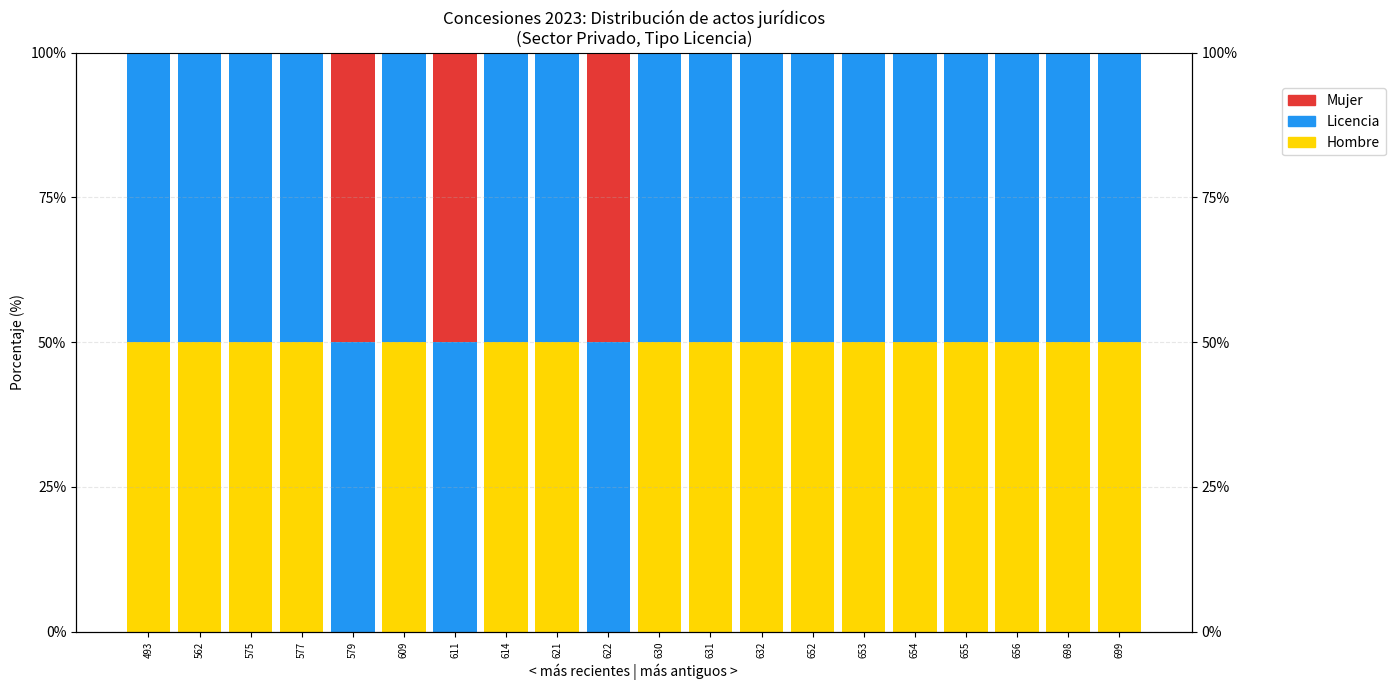

List the labels in order of Mujer value, largest first.

579, 611, 622, 493, 562, 575, 577, 609, 614, 621, 630, 631, 632, 652, 653, 654, 655, 656, 698, 699